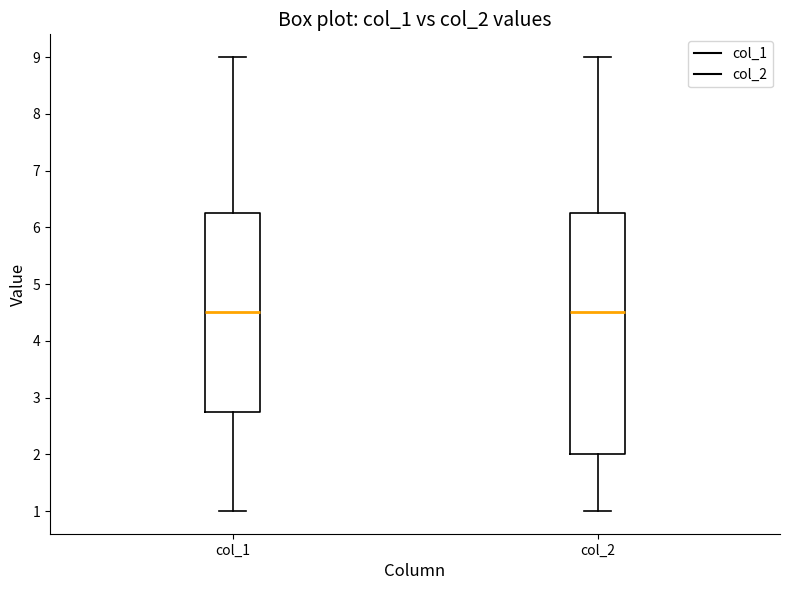

Where is the upper edge of the box for col_2 on the y-axis? The values are not printed on the chart, so give them approximately, as read against the axis.

6.3